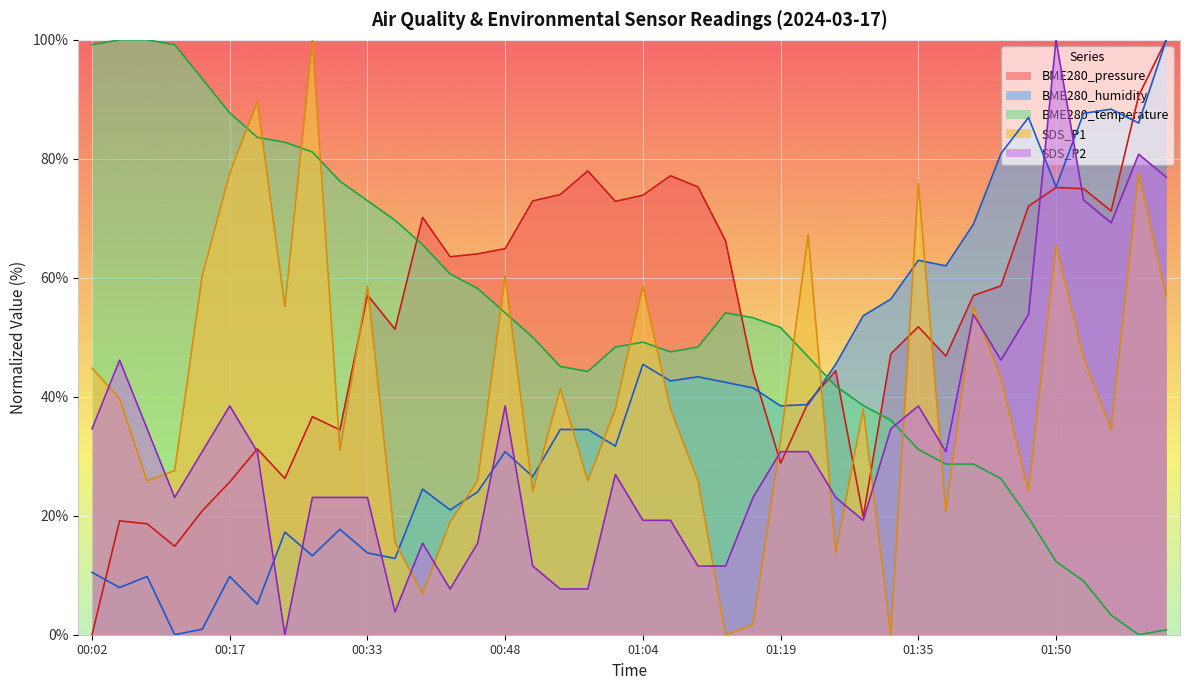

Is the value of SDS_P2 at 00:02 greater than the value of BME280_humidity at 01:53?

No